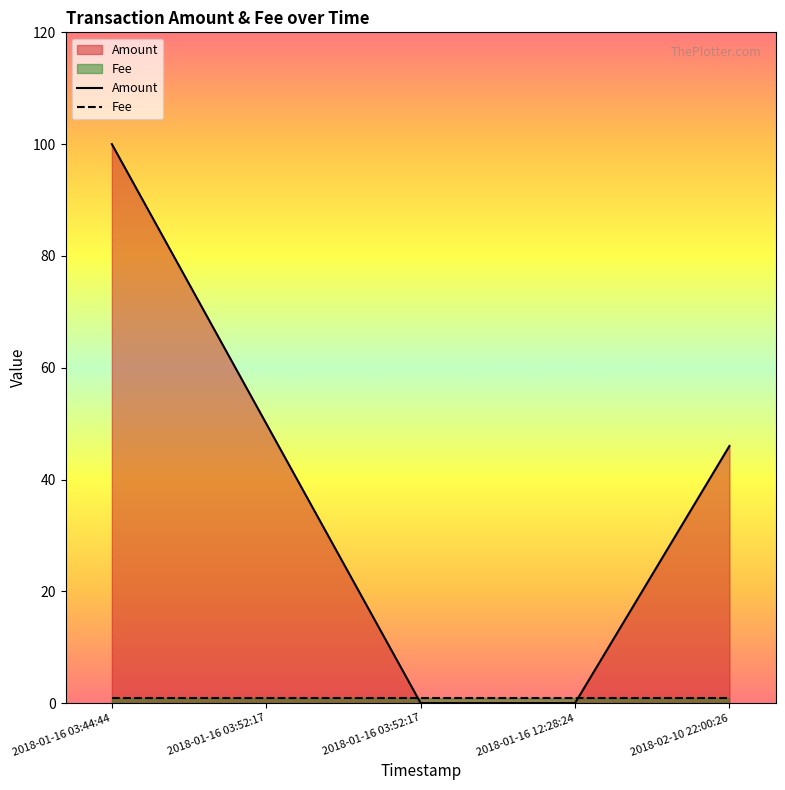

At which category is the sum across all series the highest?

2018-01-16 03:44:44